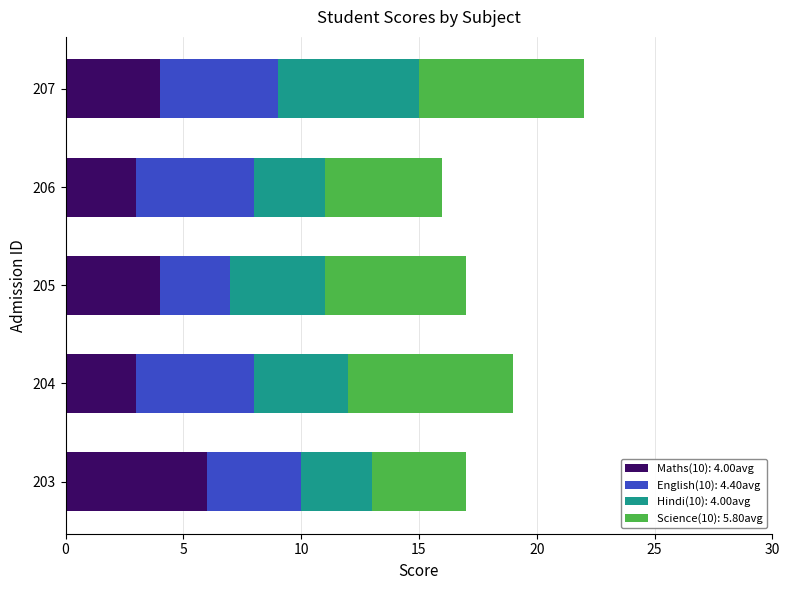

Is it true that Maths(10): 4.00avg equals 4 at 204?

False